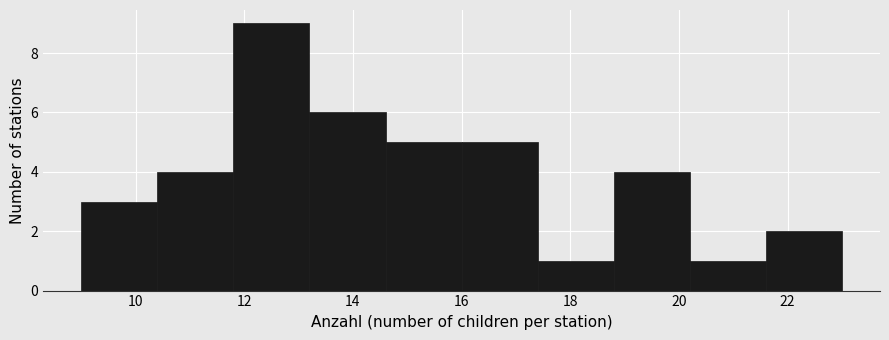

What is the height of the bar covering 13.2 to 14.6 on the x-axis? The values are not printed on the chart, so give them approximately, as read against the axis.

6